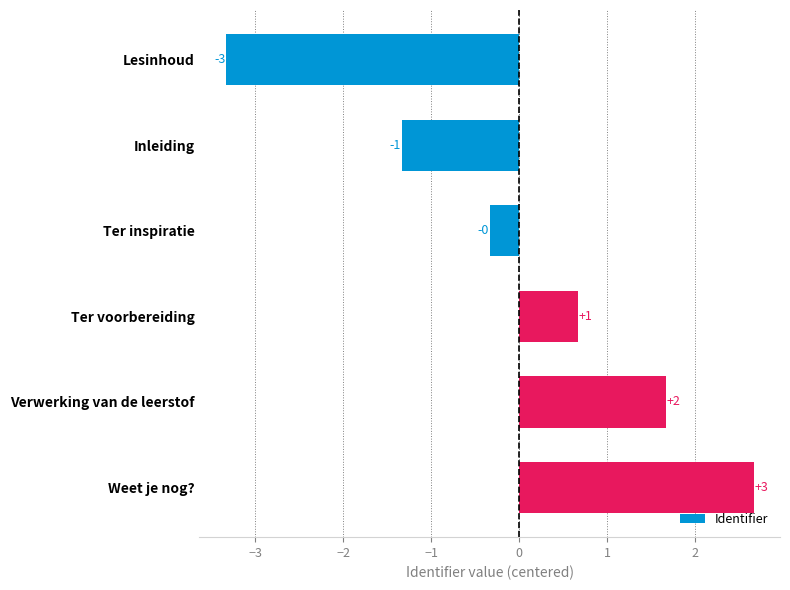

What value does the data have at Weet je nog??

2.7